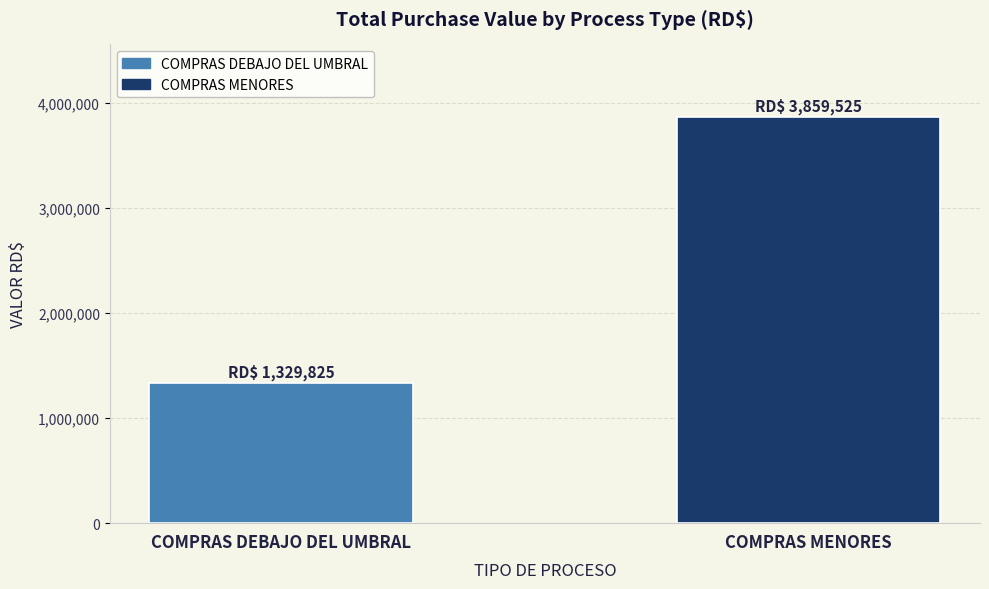

How many bars are there in total?

2